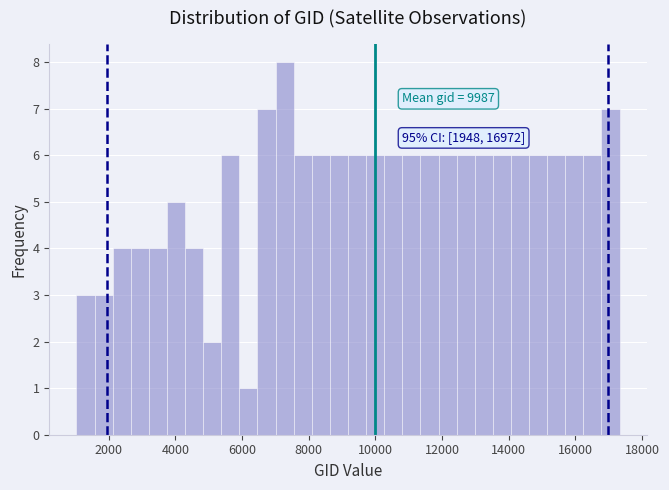

Read against the x-axis, roughly where is the centre of the tallest bar?

7200